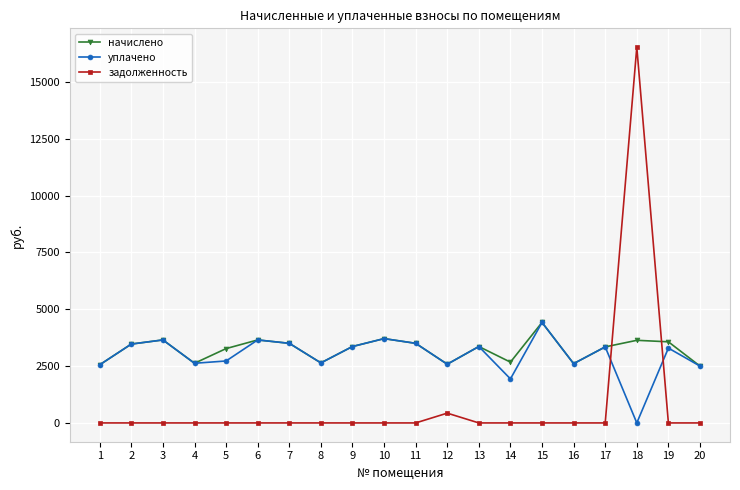

What is the difference between the highest and lowest values at 1?

2558.5